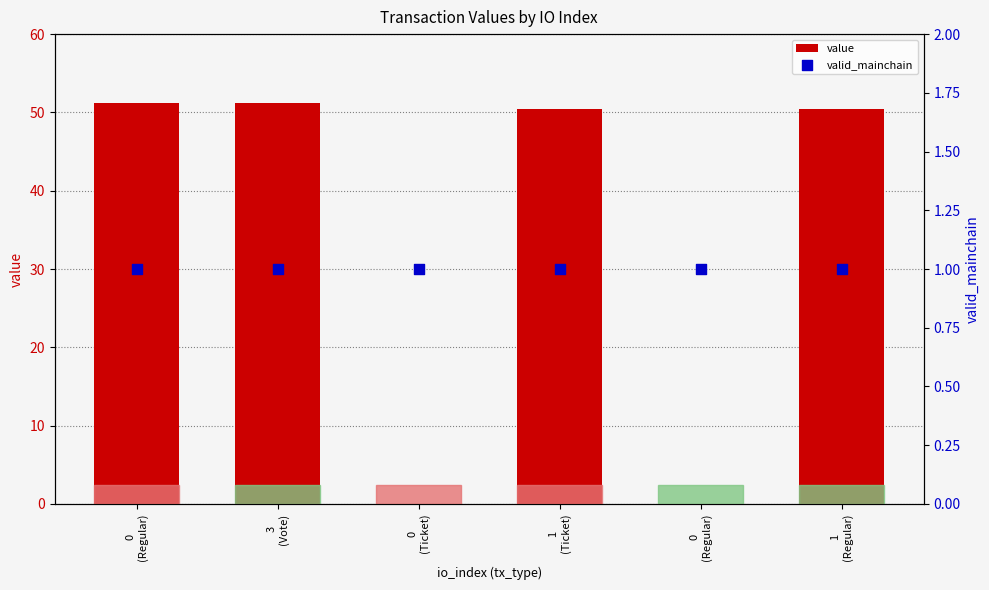

What is the total value across all series at 0
(Ticket)?

1.0